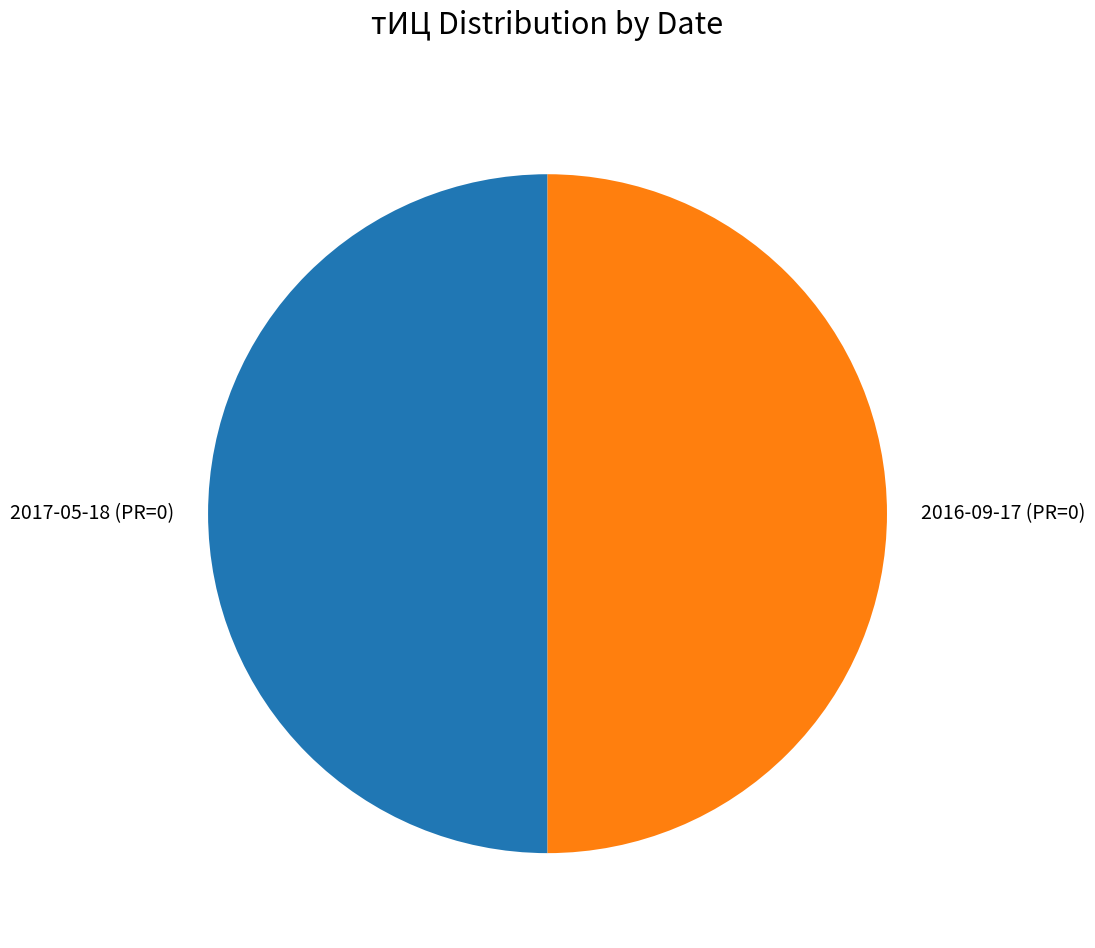

How many segments does this pie chart have?

2